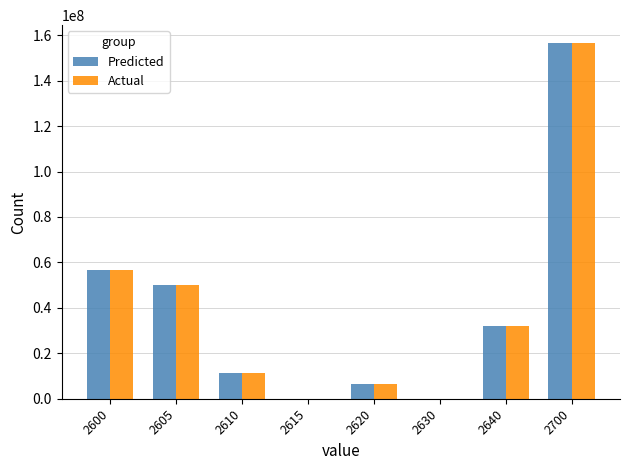

The Actual series shows 55727 at 2630. True or false?

True